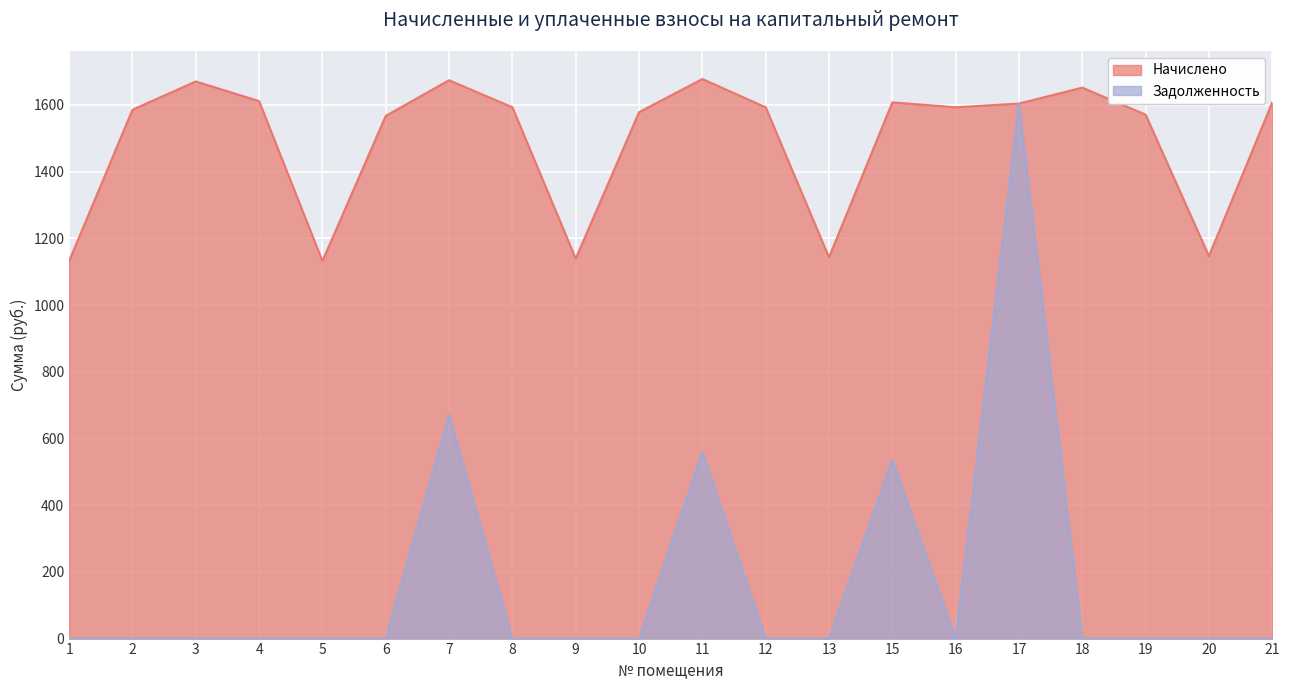

What is the total value across all series at 16?

1592.8